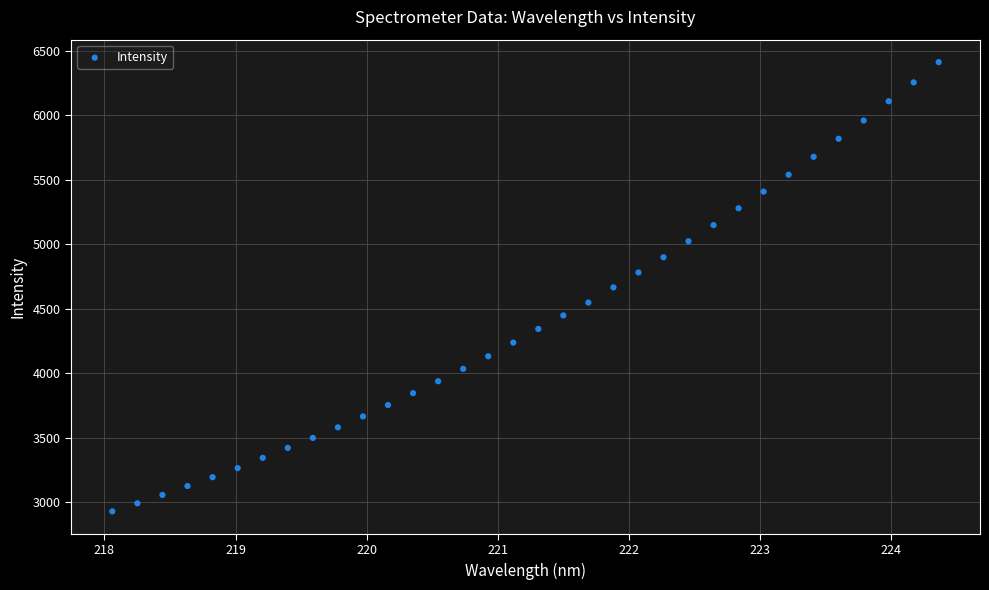

What is the range of X values (max minus min)?

6.3